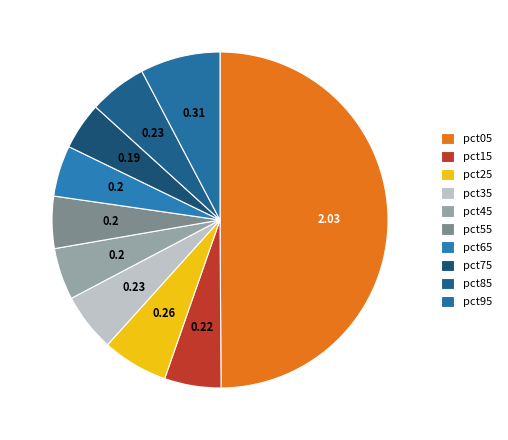

Count the number of slices in the pie.

10